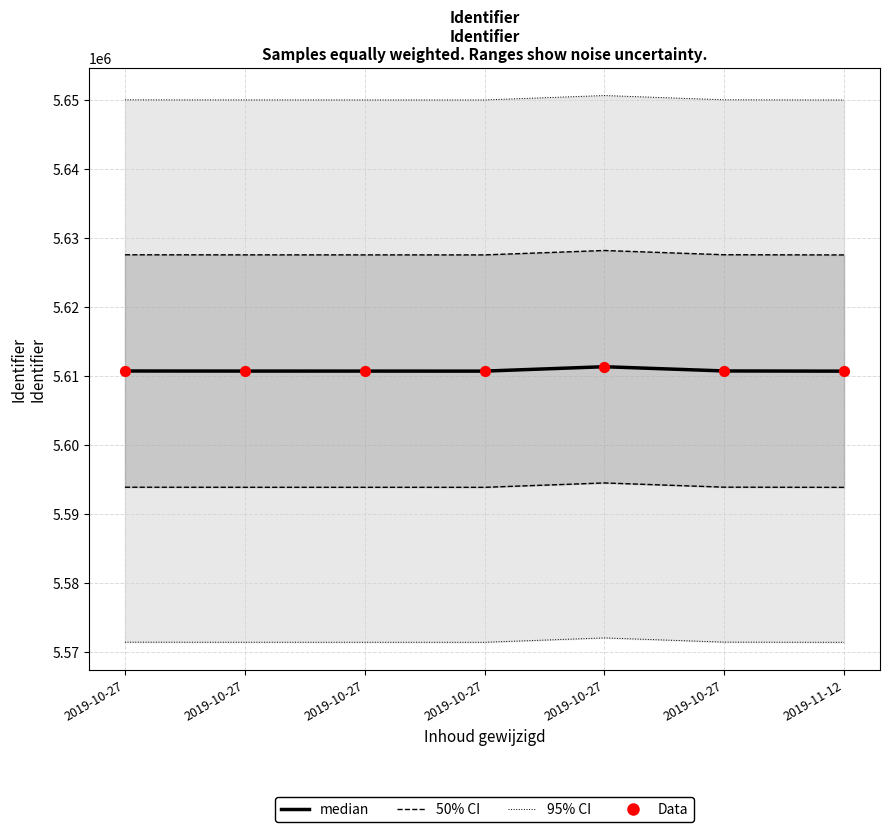

Is the value of Data at 2019-10-27 greater than the value of median at 2019-10-27?

No